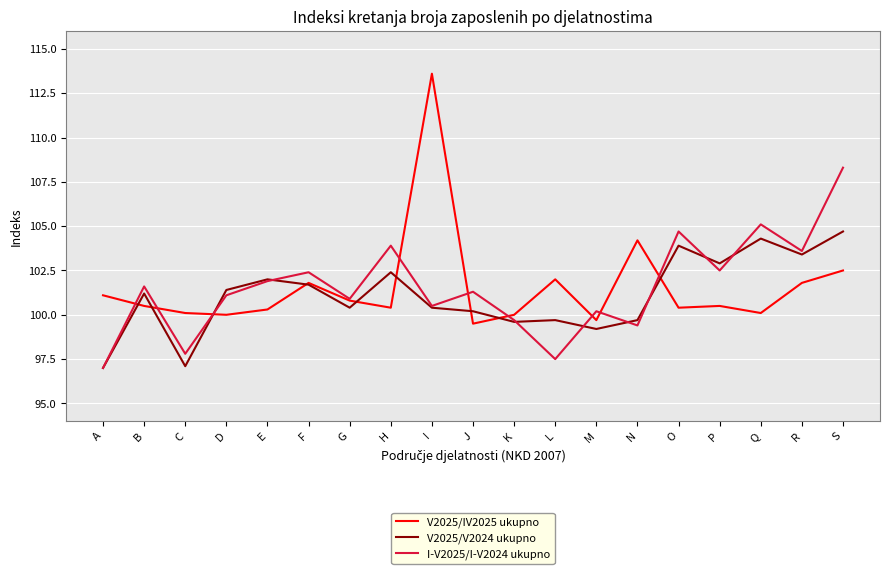

What are all the series names shown in the legend?

V2025/IV2025 ukupno, V2025/V2024 ukupno, I-V2025/I-V2024 ukupno